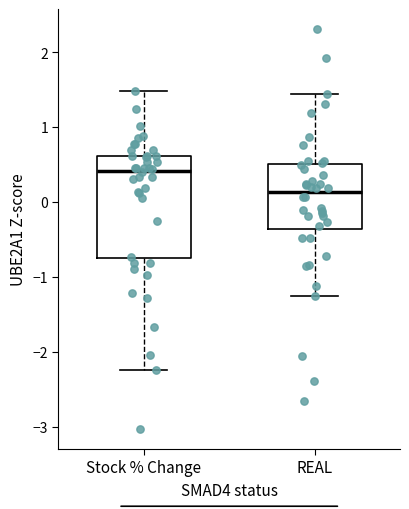

Where does the upper whisker of the box for REAL end on the y-axis? The values are not printed on the chart, so give them approximately, as read against the axis.

1.4